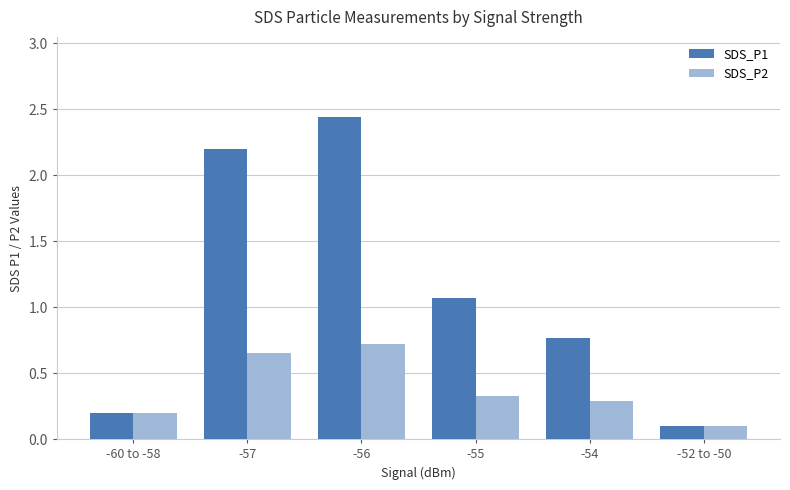

Rank the series by their average value, from highest to lowest.

SDS_P1, SDS_P2